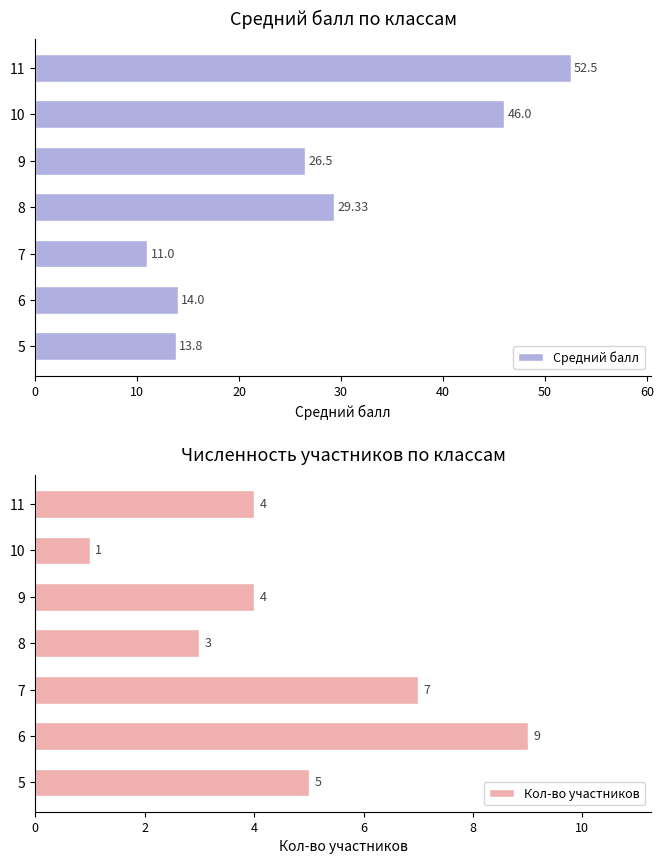

List the labels in order of Средний балл value, smallest first.

7, 5, 6, 9, 8, 10, 11